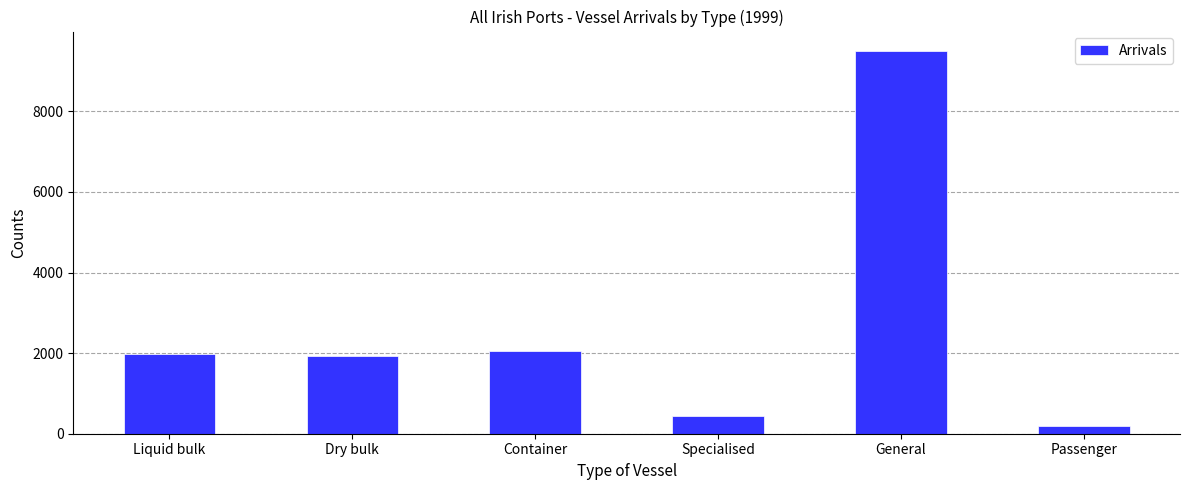

What is the sum of all values?

16108